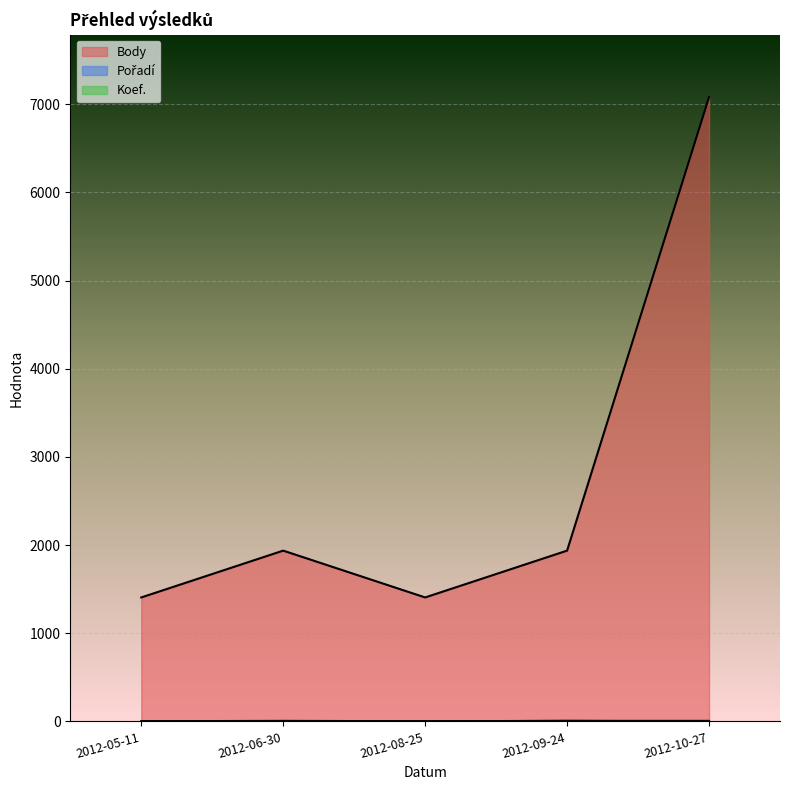

At which label is Body closest to 4243?

2012-06-30